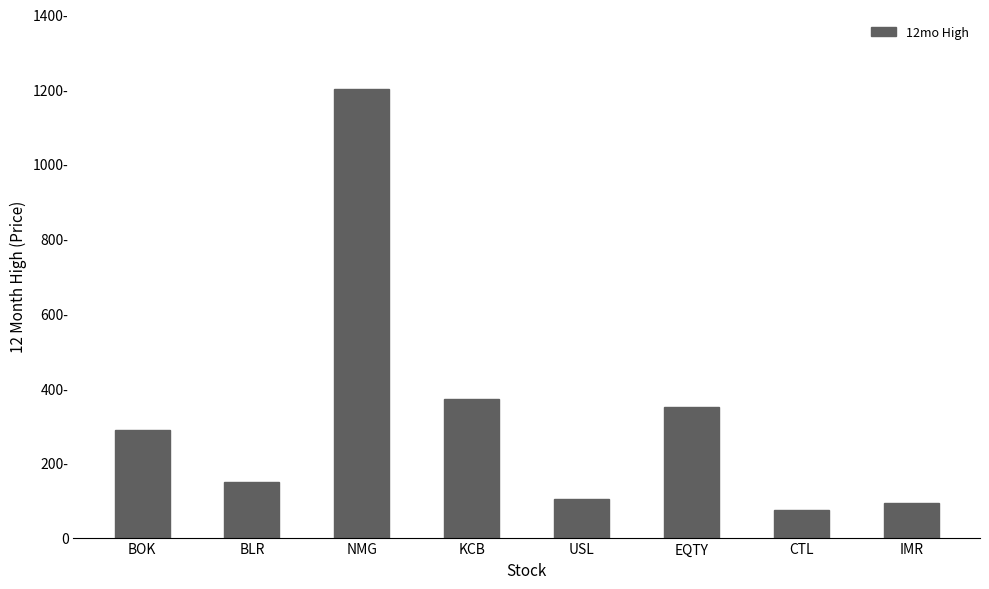

Are the bars grouped side by side (vs. stacked)?

No